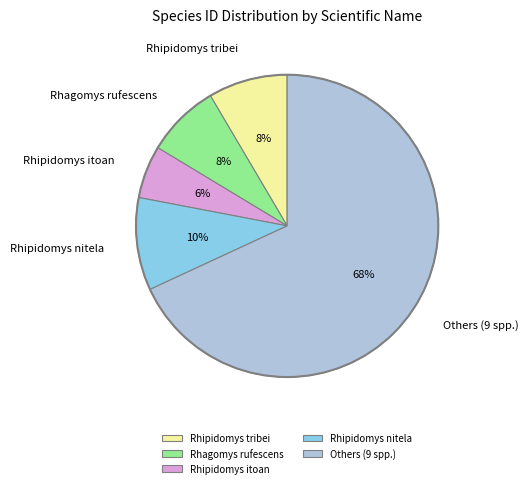

Is the sum of Others (9 spp.) and Rhipidomys tribei greater than half?

Yes